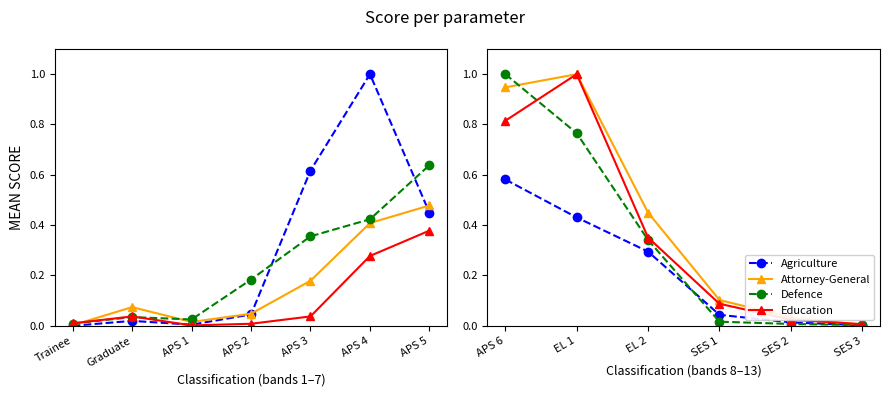

True or false: Agriculture and Education cross at least once.

False